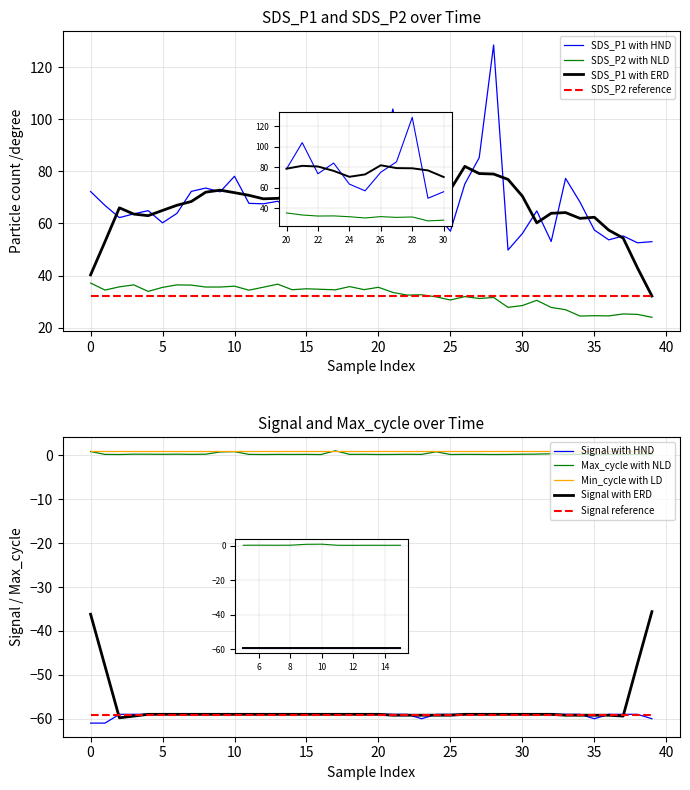

Which series has the widest spread of values?

SDS_P1